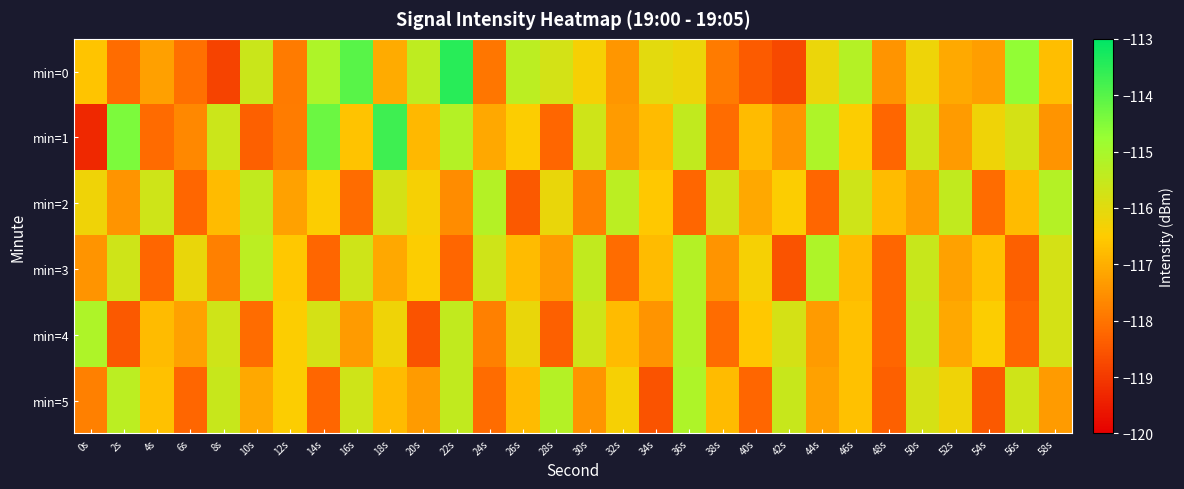

At which category is the sum across all series the highest?

22s